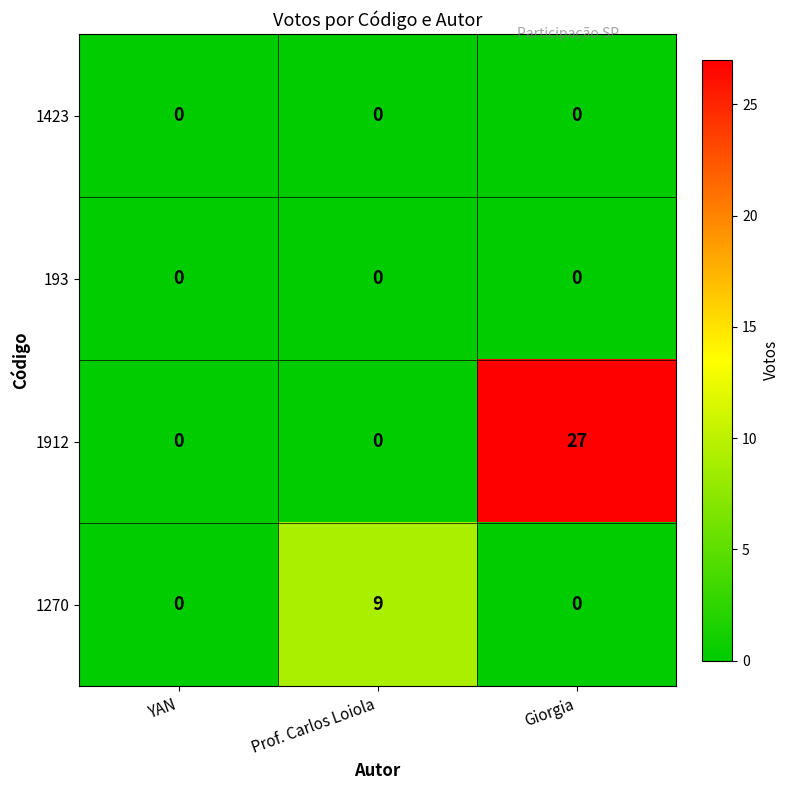

Which series has the largest total across all categories?

1912